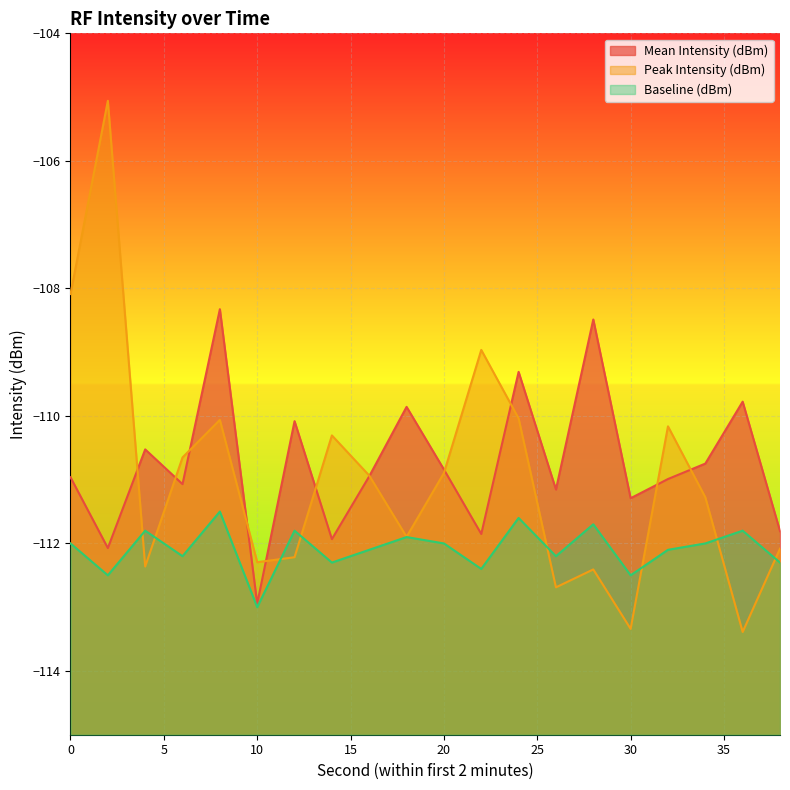

True or false: Baseline (dBm) has a value of -112.5 at 30.

True